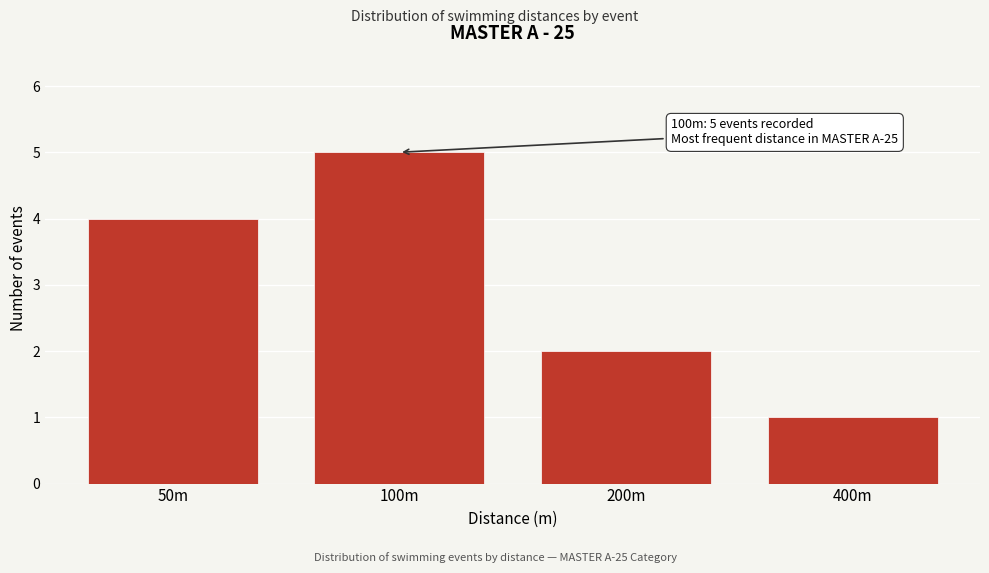

Reading left to right, extract all data points from this chart.

50m=4	100m=5	200m=2	400m=1